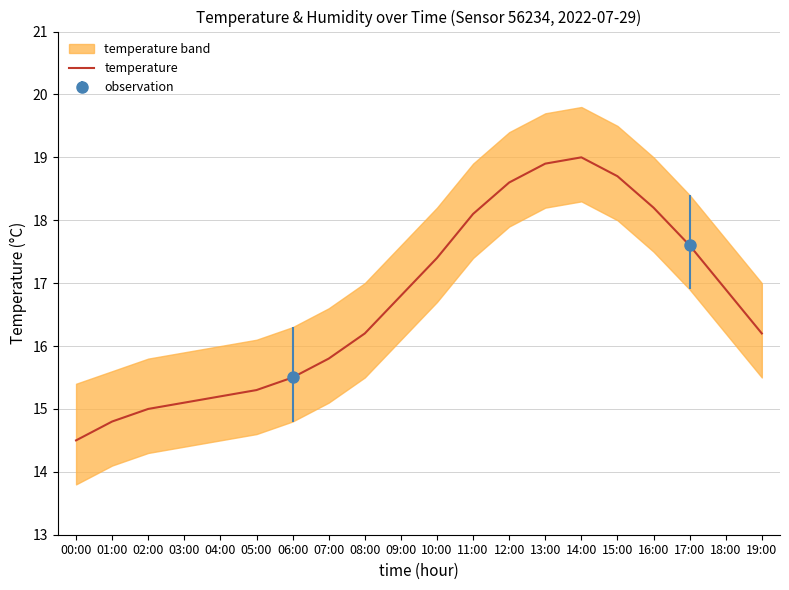

What value does the data have at 10:00?

17.4